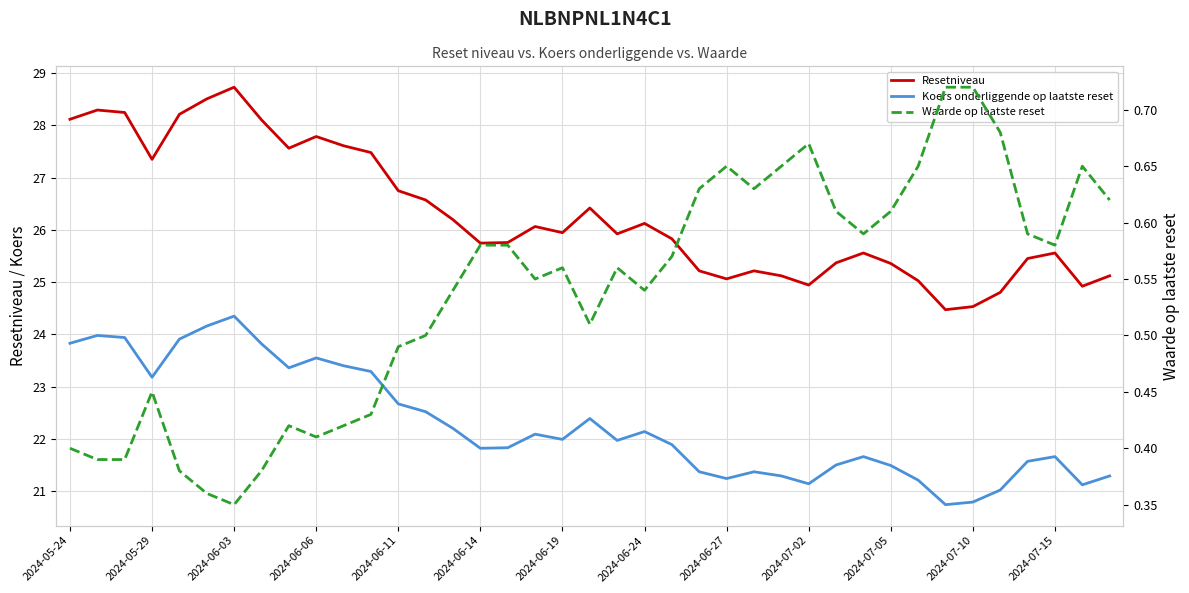

True or false: Resetniveau and Koers onderliggende op laatste reset intersect in this chart.

False